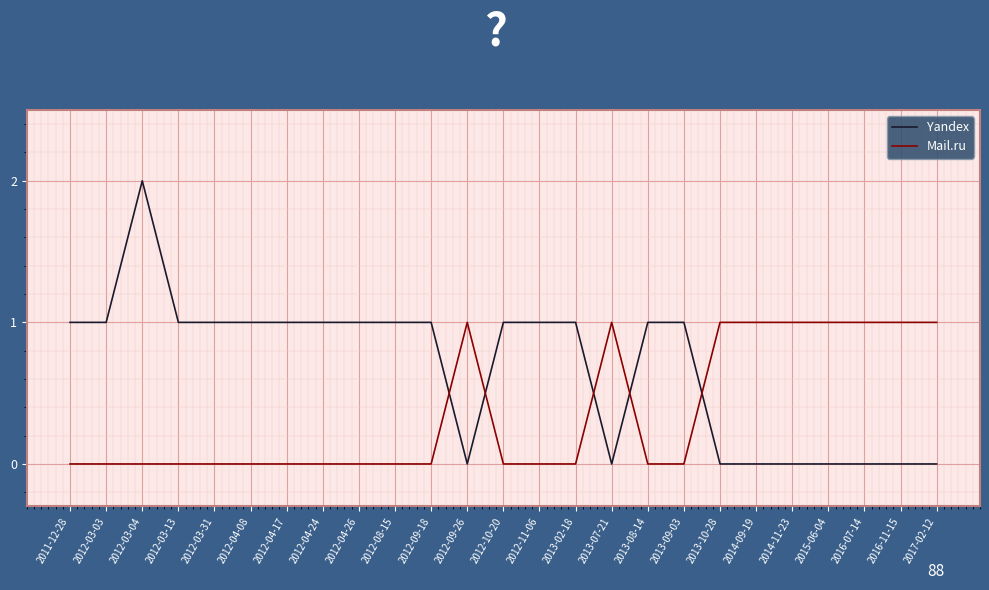

What position from the left is 2012-03-13?

4